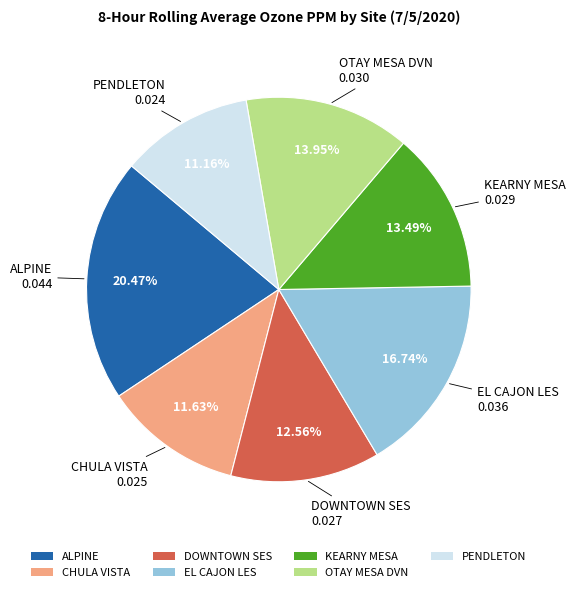

Does OTAY MESA DVN represent more than half of the total?

No